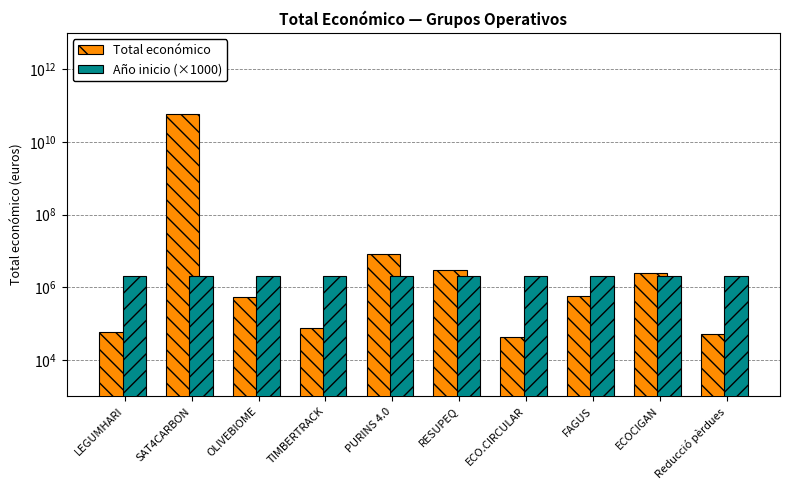

What is the spread (max minus min) of values at SAT4CARBON?

58460917715